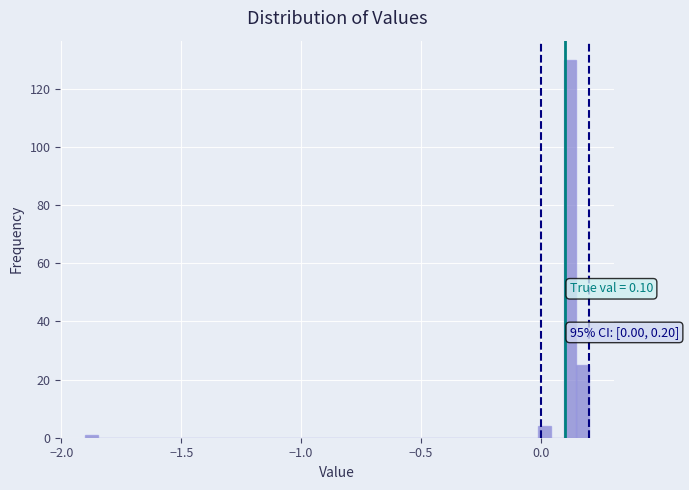

Read against the x-axis, roughly where is the centre of the tallest bar?

0.10